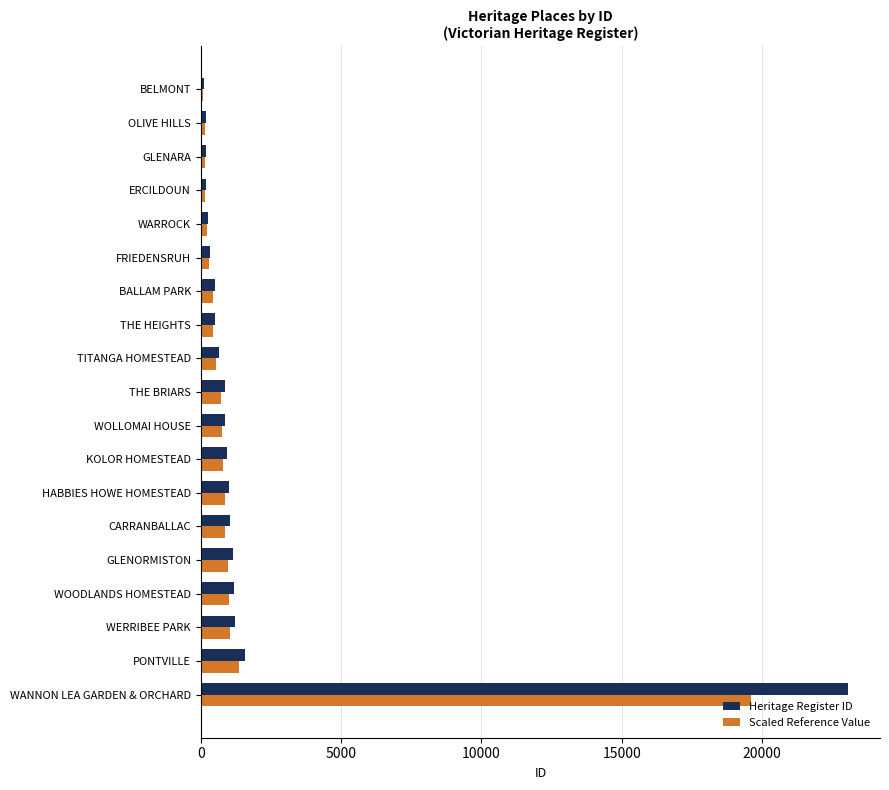

What is the minimum value for Heritage Register ID?

95.0